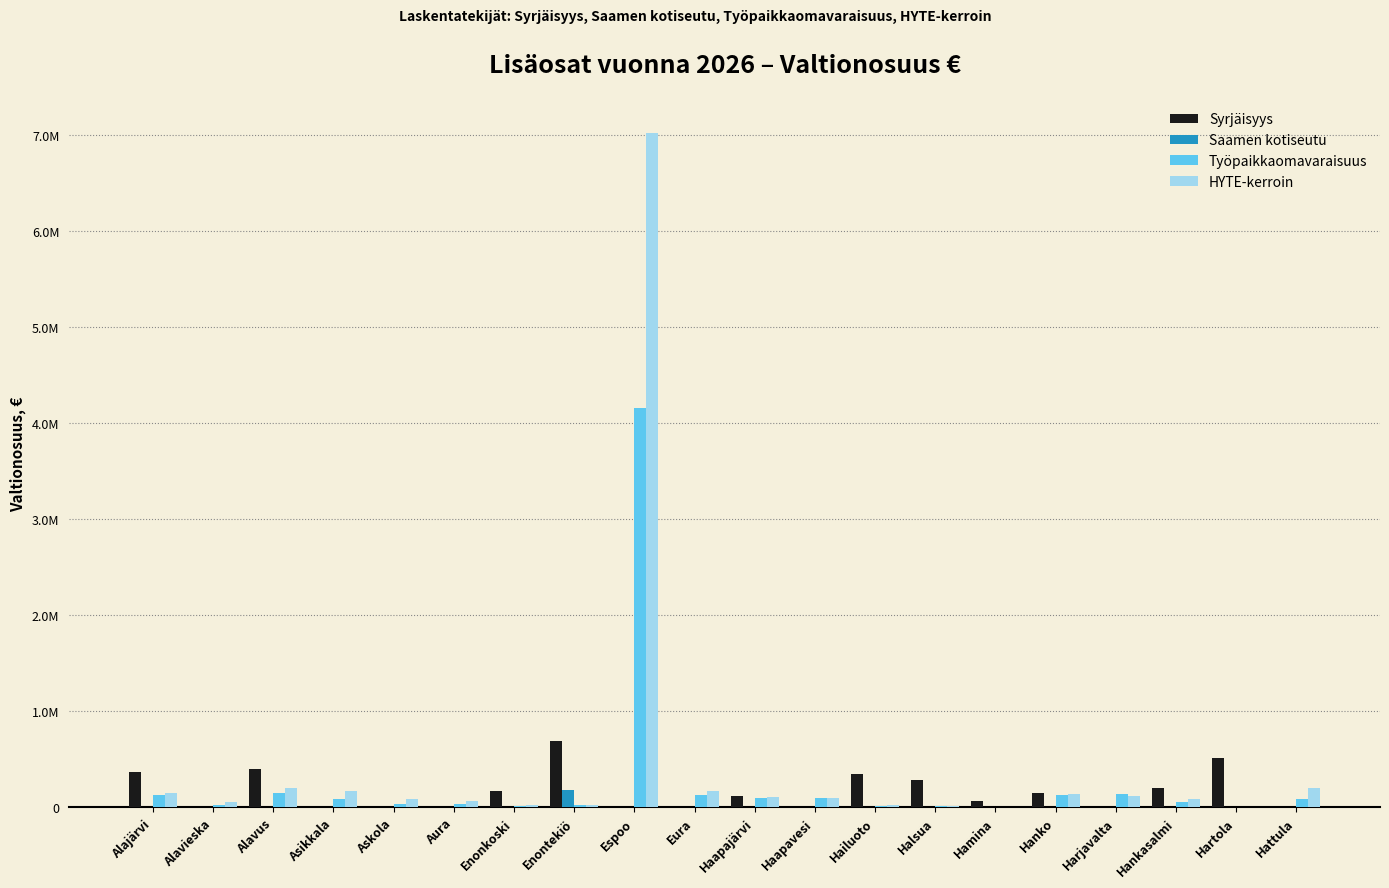

Which series has the largest range (max minus min)?

HYTE-kerroin